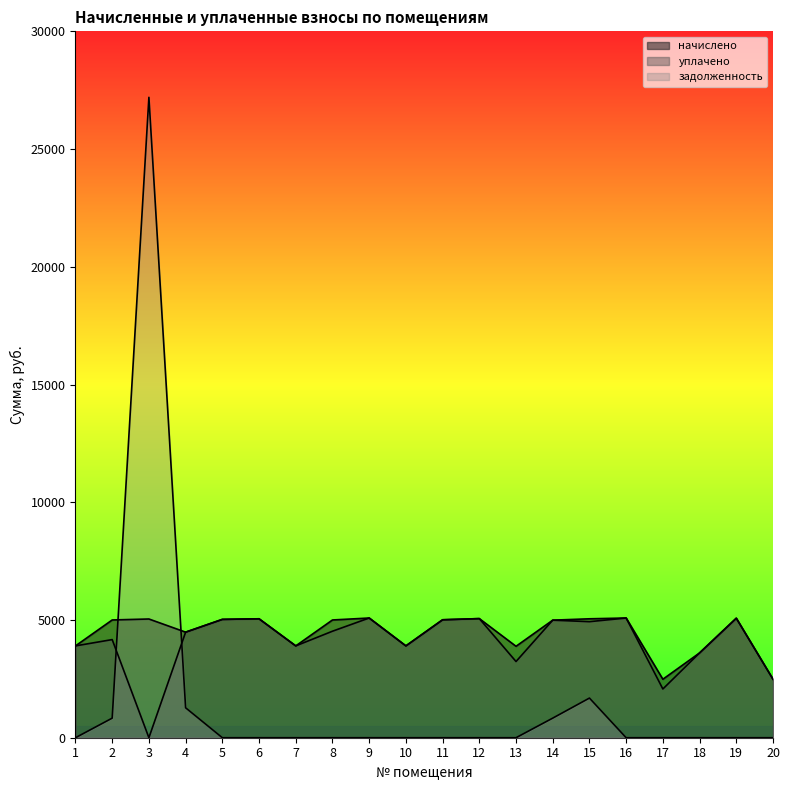

How many interior local peaks does the задолженность series have?

2